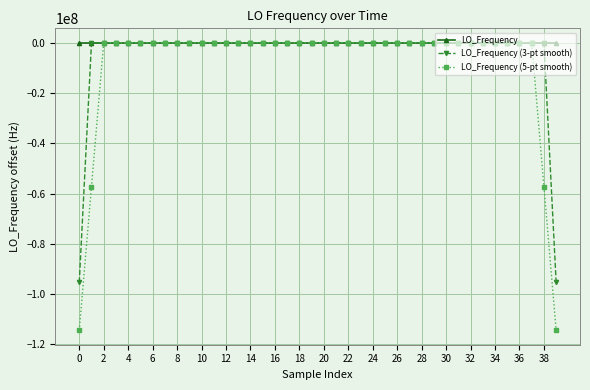

What is the lowest value of the LO_Frequency (5-pt smooth) series?

-114417219.4